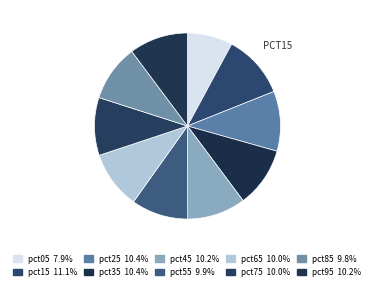

Do pct05 and pct65 together represent more than half of the pie?

No